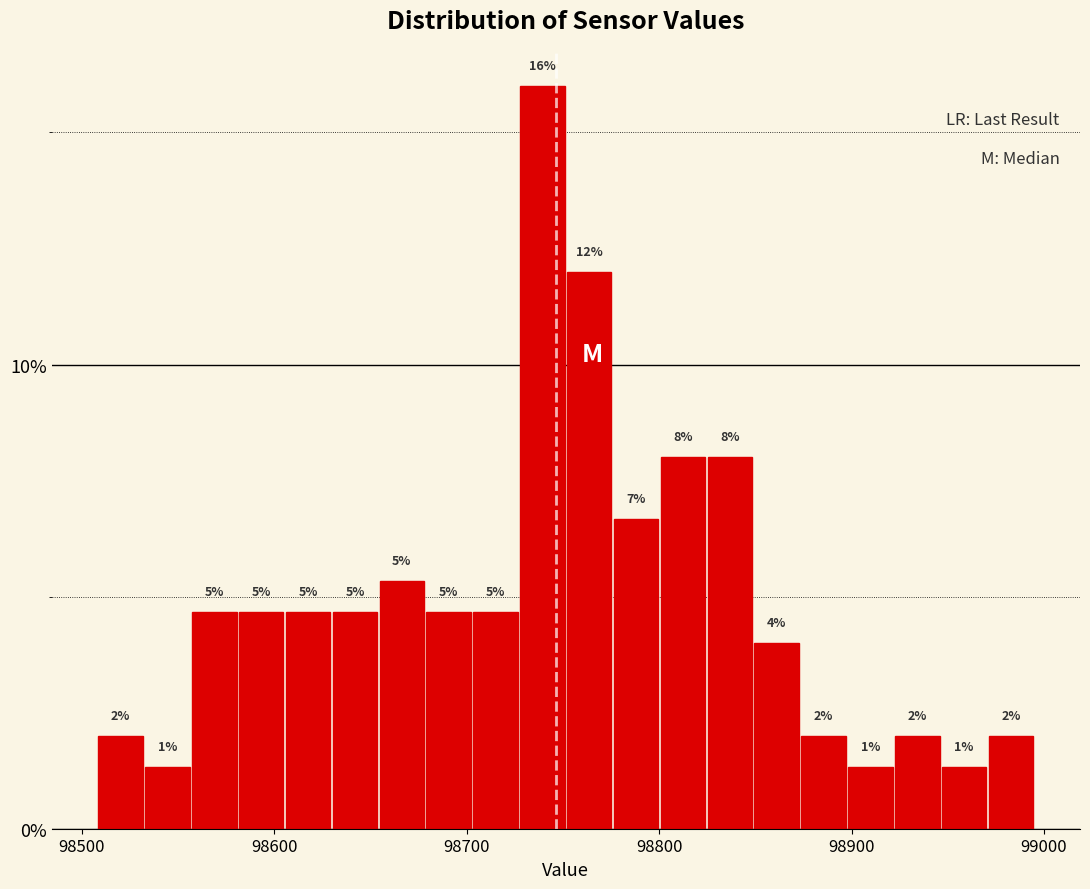

Read against the x-axis, roughly where is the centre of the tallest bar?

98740